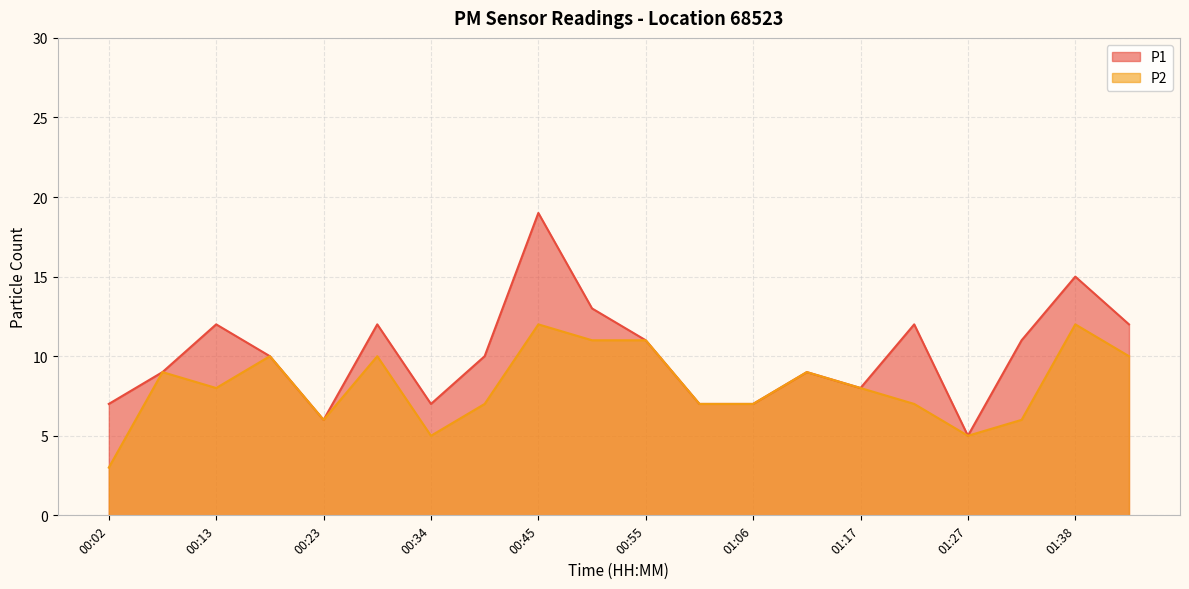

How many values in the P1 series are below 10?

9